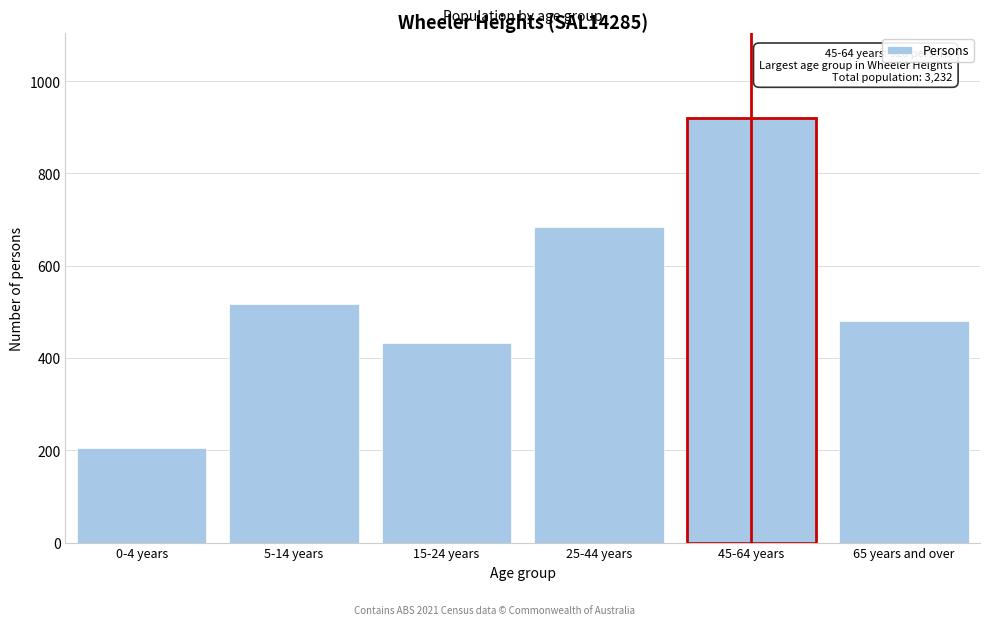

Reading left to right, extract all data points from this chart.

205	517	432	683	920	481